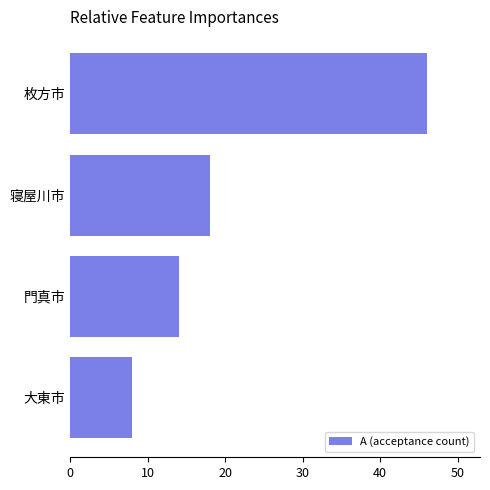

Does the chart contain stacked bars?

No